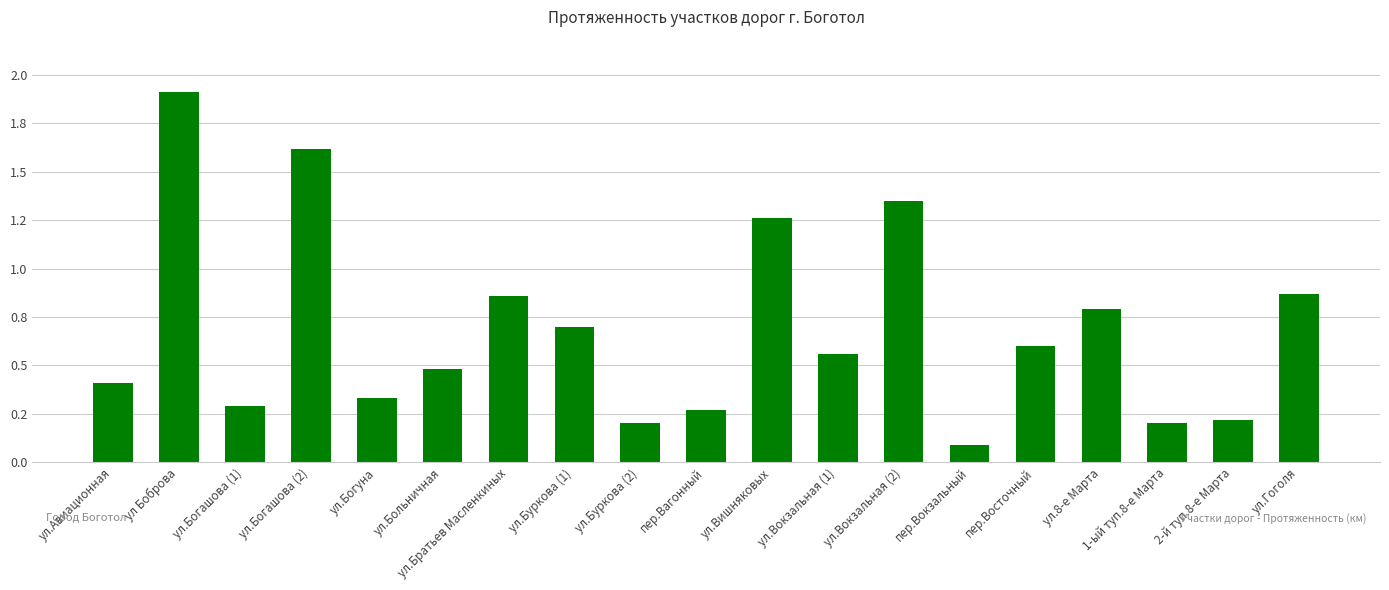

What is the label of the 16th bar from the left?

ул.8-е Марта